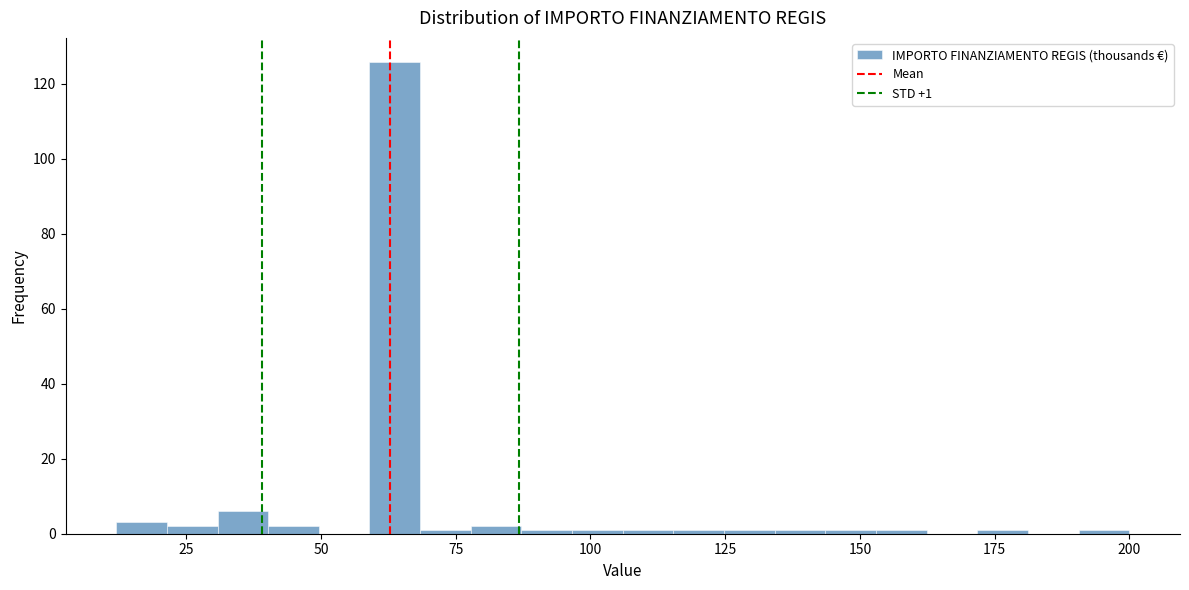

Around what value on the x-axis is the tallest bar? Give the approximate position of its centre, as read against the axis.

65